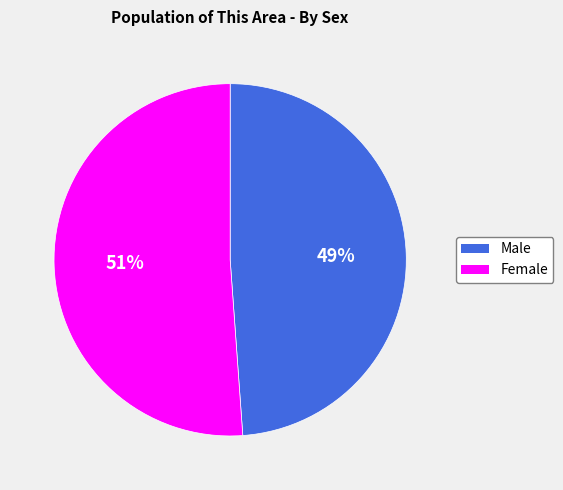

To the nearest percent, what is the difference between the largest and smallest slice percentages?

2%